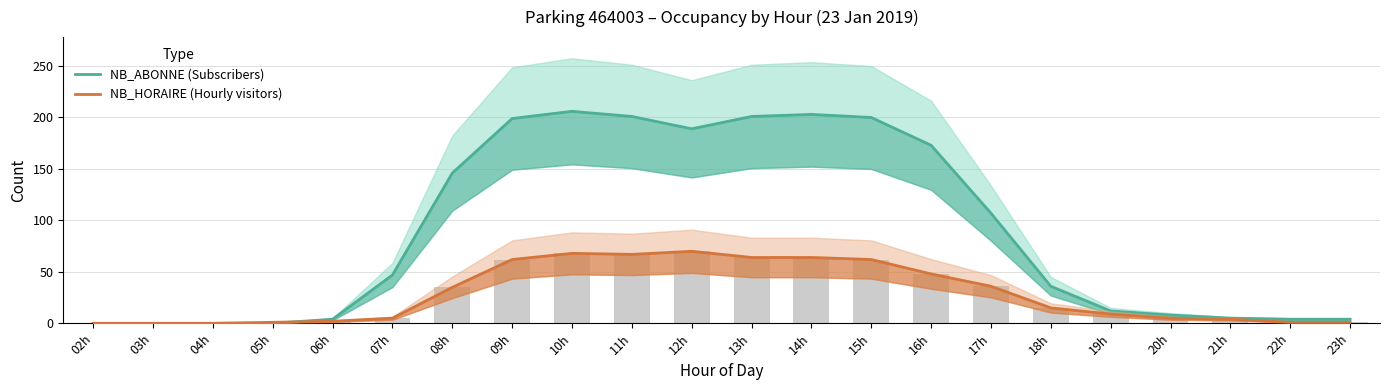

Reading left to right, list all the values displayed in this chart.

NB_ABONNE (Subscribers): 02h=0	03h=0	04h=0	05h=0	06h=4	07h=47	08h=146	09h=199	10h=206	11h=201	12h=189	13h=201	14h=203	15h=200	16h=173	17h=107	18h=36	19h=12	20h=8	21h=5	22h=4	23h=4
NB_HORAIRE (Hourly visitors): 02h=0	03h=0	04h=0	05h=1	06h=2	07h=5	08h=35	09h=62	10h=68	11h=67	12h=70	13h=64	14h=64	15h=62	16h=48	17h=36	18h=15	19h=9	20h=5	21h=4	22h=1	23h=1